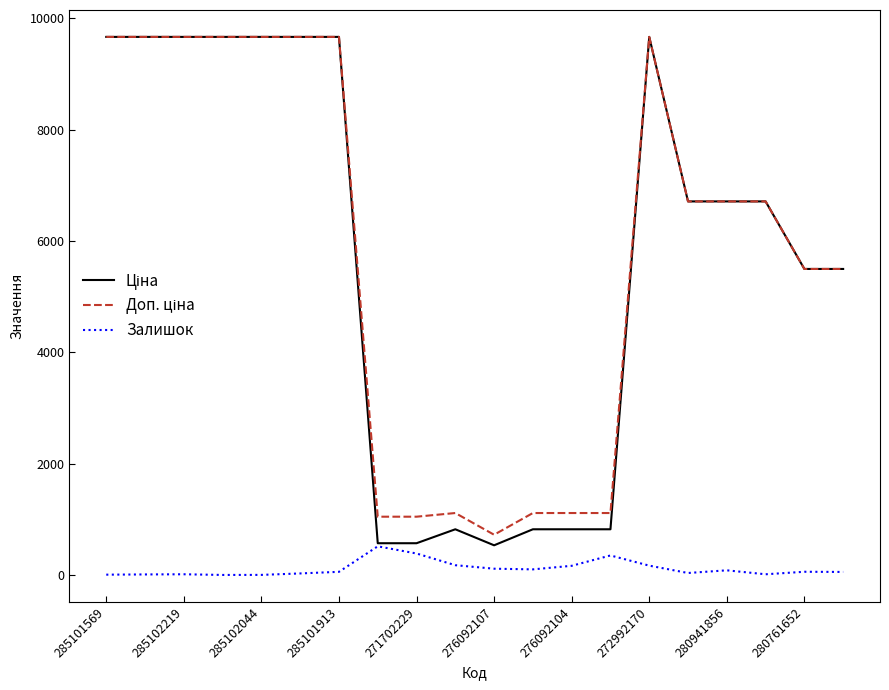

What is the value of the Ціна point at the 16th from the left?

6710.2